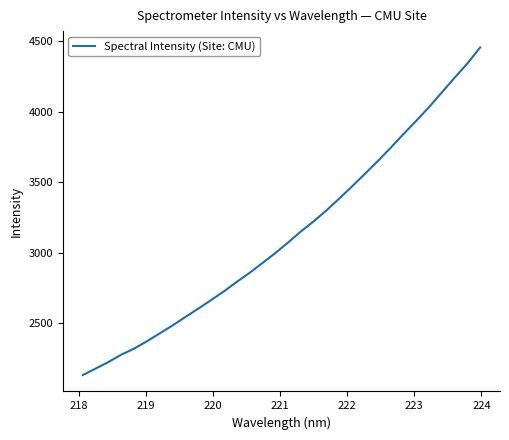

What is the greatest value displayed?

4456.9